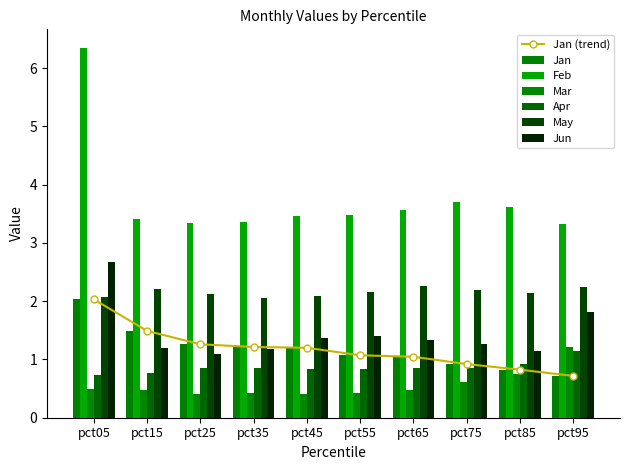

At which label is Jan closest to 1?

pct65